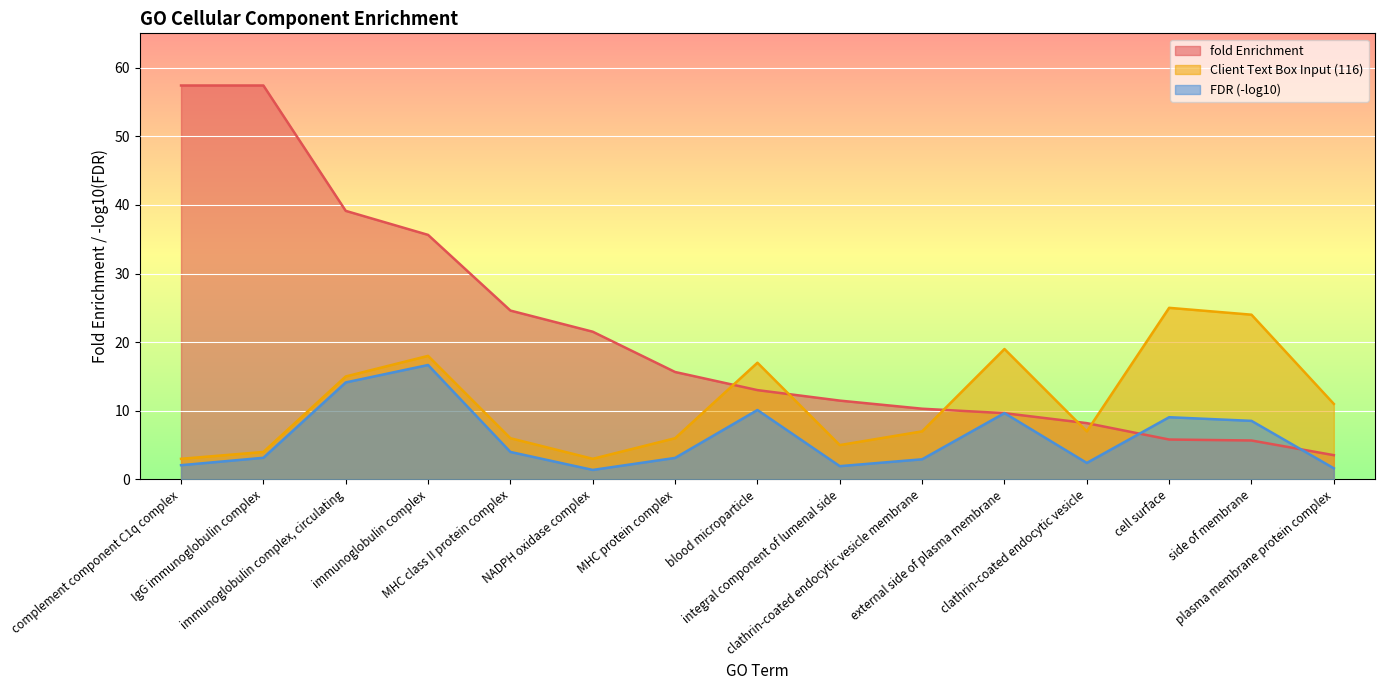

Which series has the largest total across all categories?

fold Enrichment